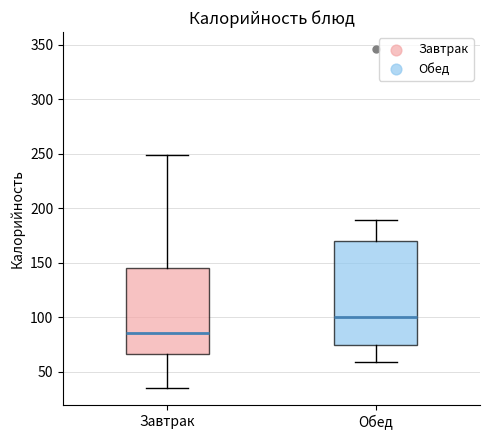

Which box is the tallest, from its lower edge to its upper edge?

Обед